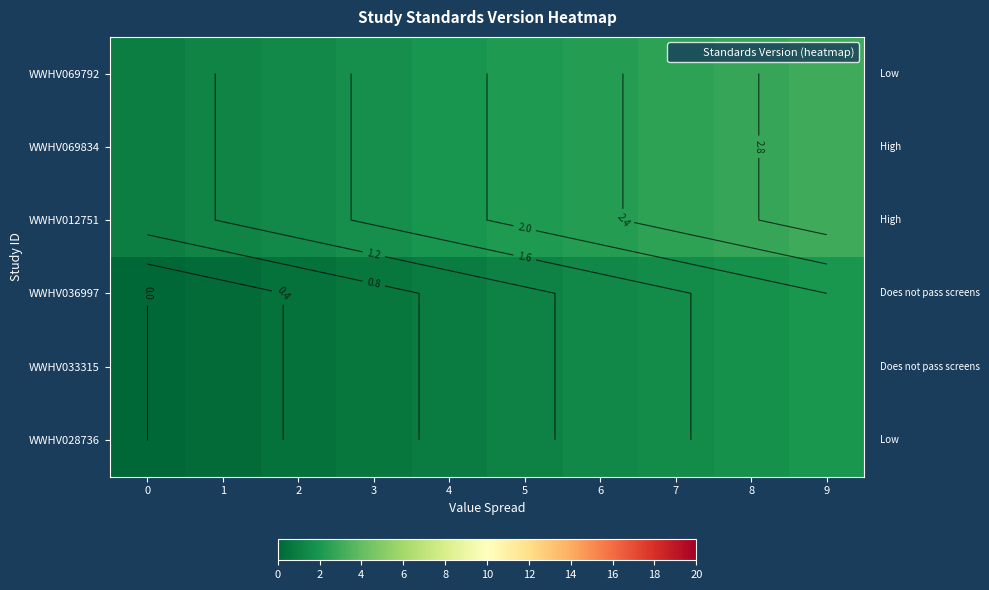

At which category is the sum across all series the highest?

9